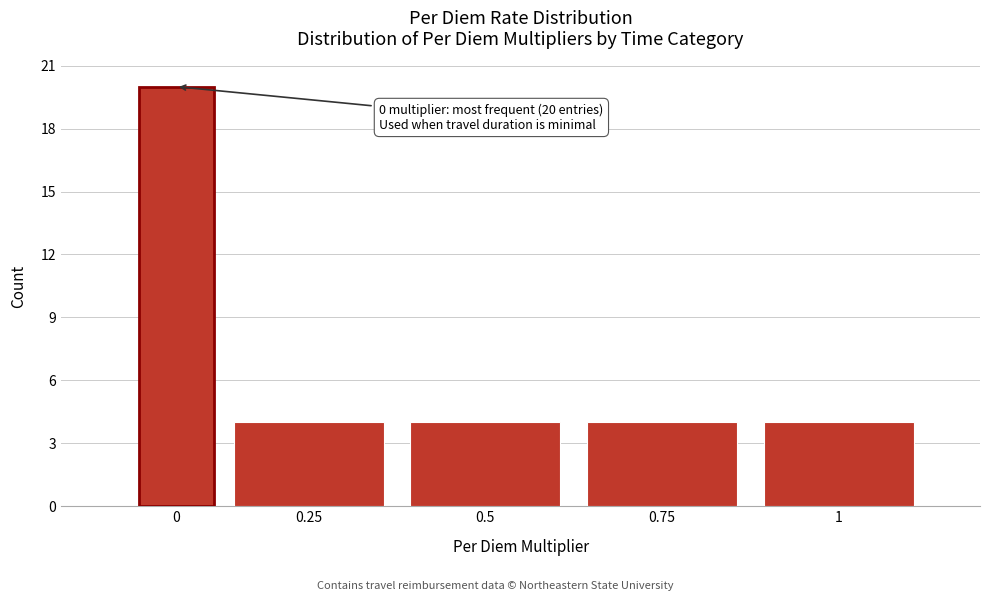

Reading left to right, list all the values displayed in this chart.

20	4	4	4	4